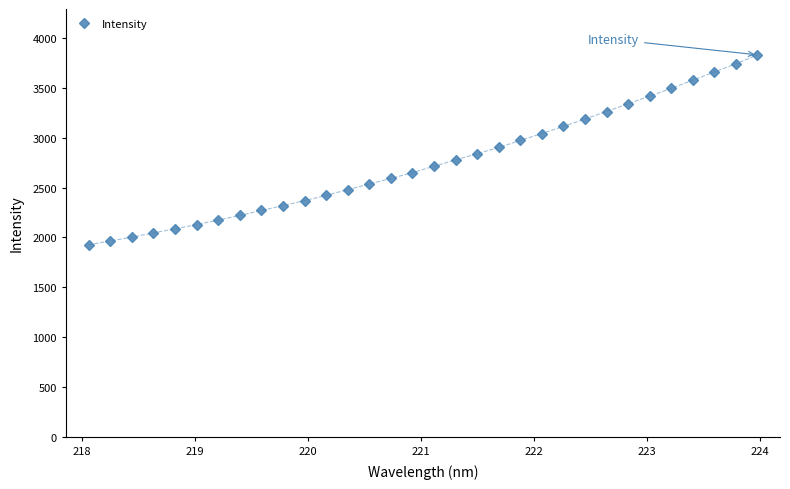

What is the greatest value displayed?

3831.3